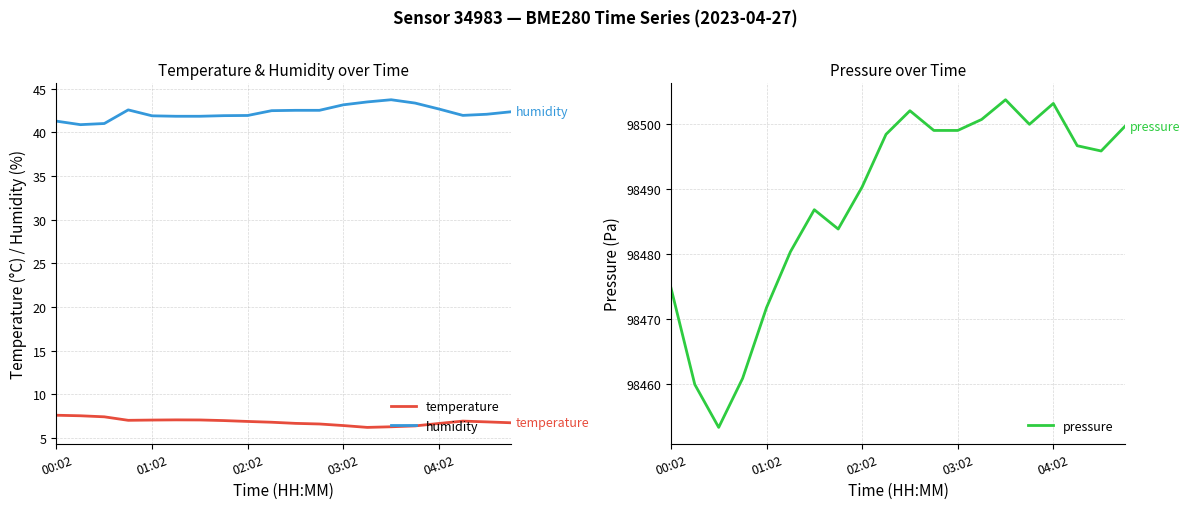

What is the lowest value of the pressure series?

98453.3